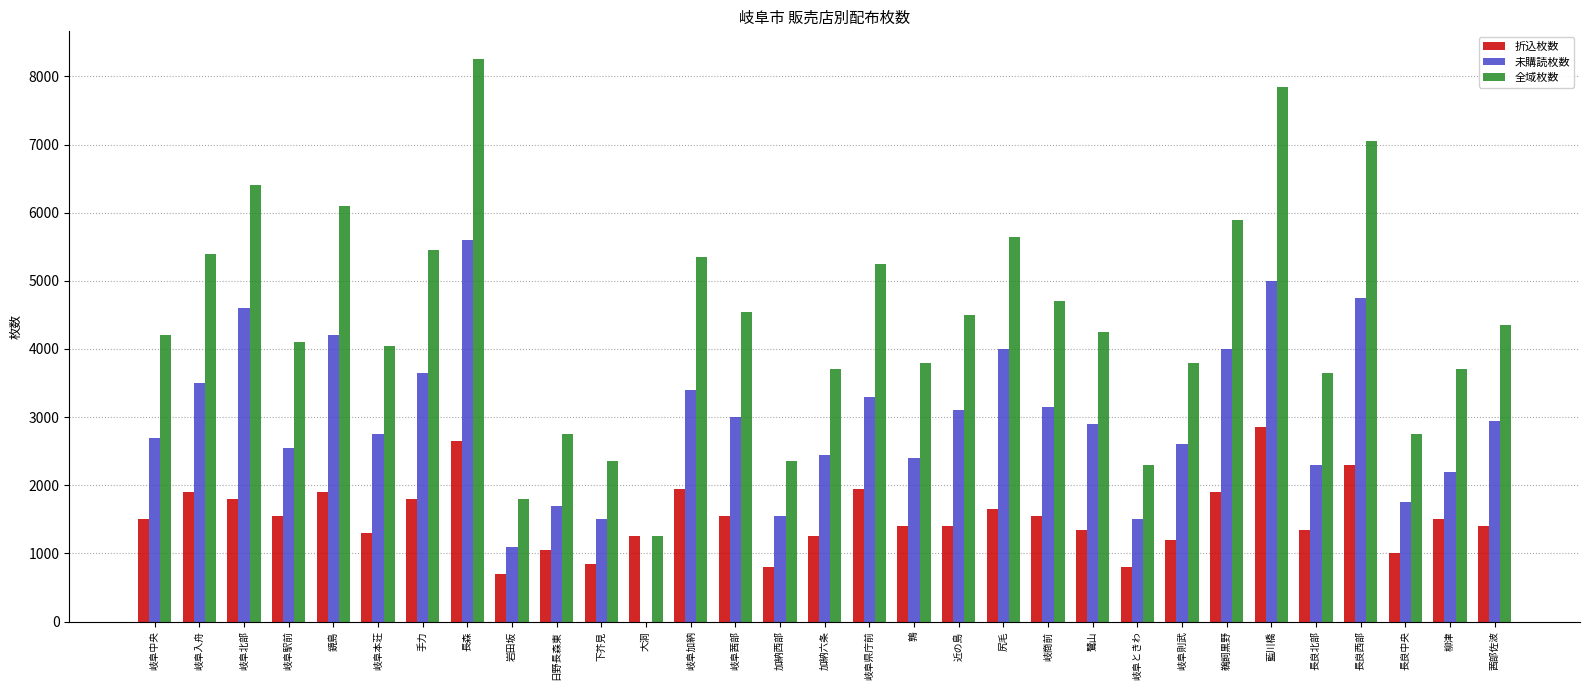

True or false: 未購読枚数 has a value of 4527 at 岐阜県庁前.

False